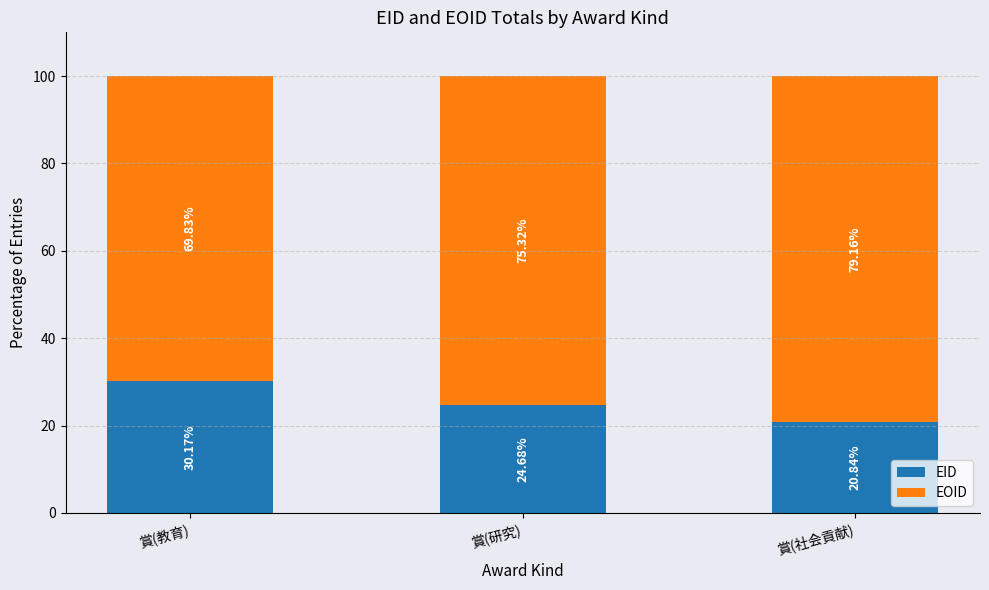

What is the total value across all series at 賞(教育)?

100.0